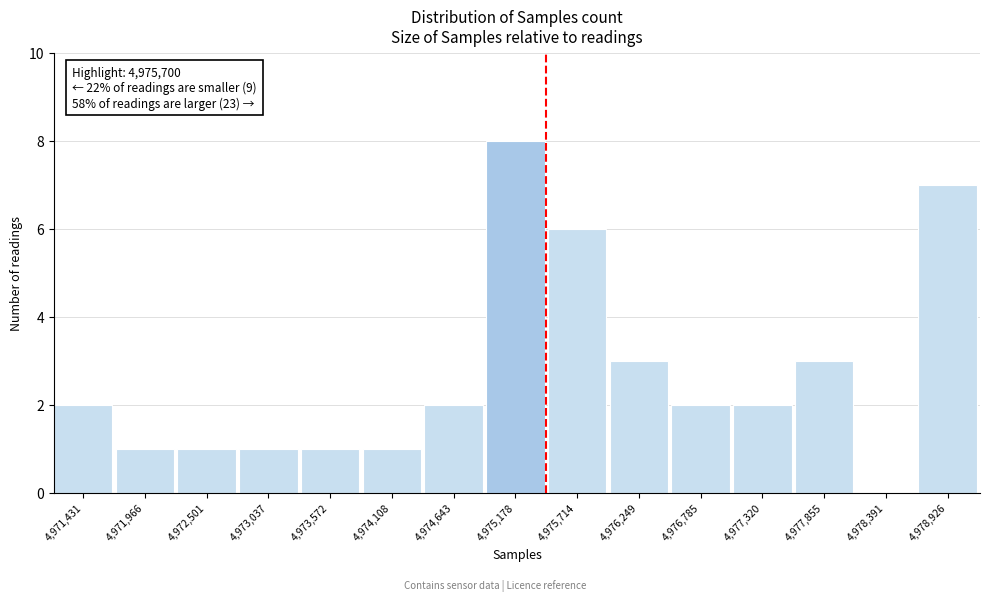

Reading left to right, extract all data points from this chart.

4,971,431=2	4,971,966=1	4,972,501=1	4,973,037=1	4,973,572=1	4,974,108=1	4,974,643=2	4,975,178=8	4,975,714=6	4,976,249=3	4,976,785=2	4,977,320=2	4,977,855=3	4,978,391=0	4,978,926=7